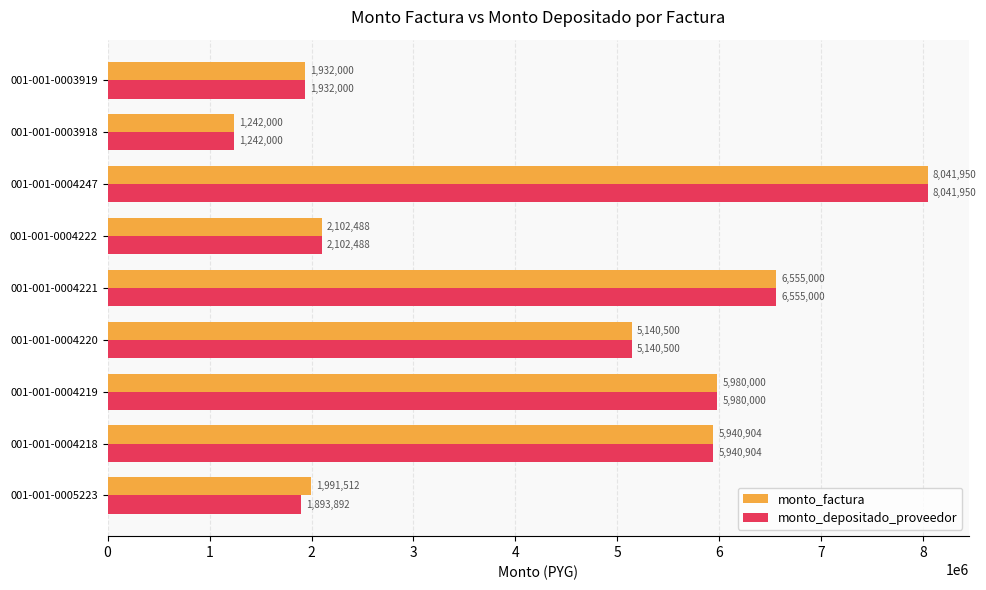

How many data points in monto_factura are less than 5140500?

4